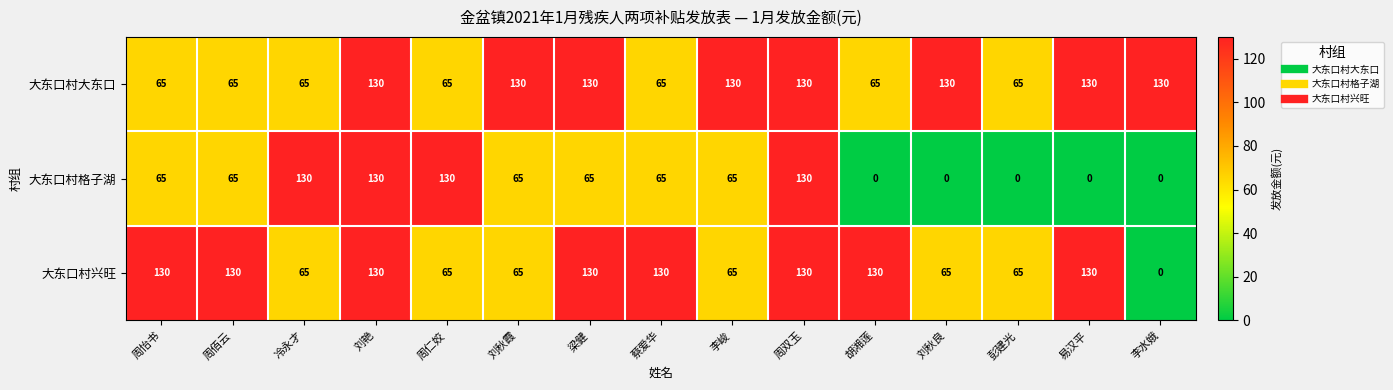

How many categories are shown in the chart?

15